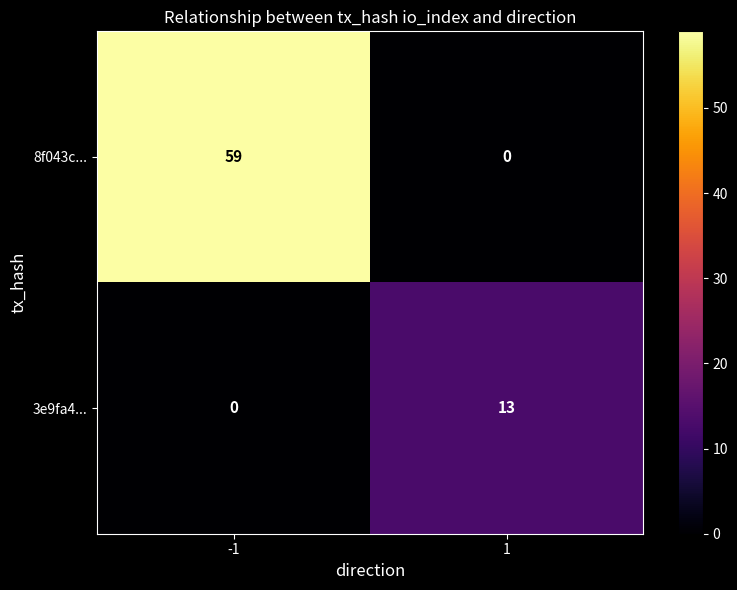

How many categories are shown in the chart?

2